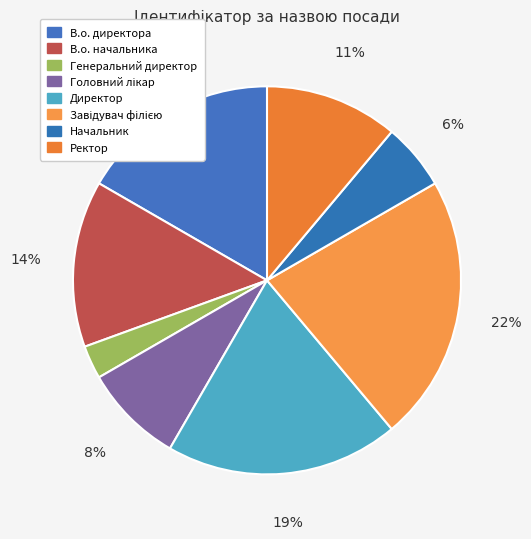

Is there any slice that represents more than half of the pie?

No